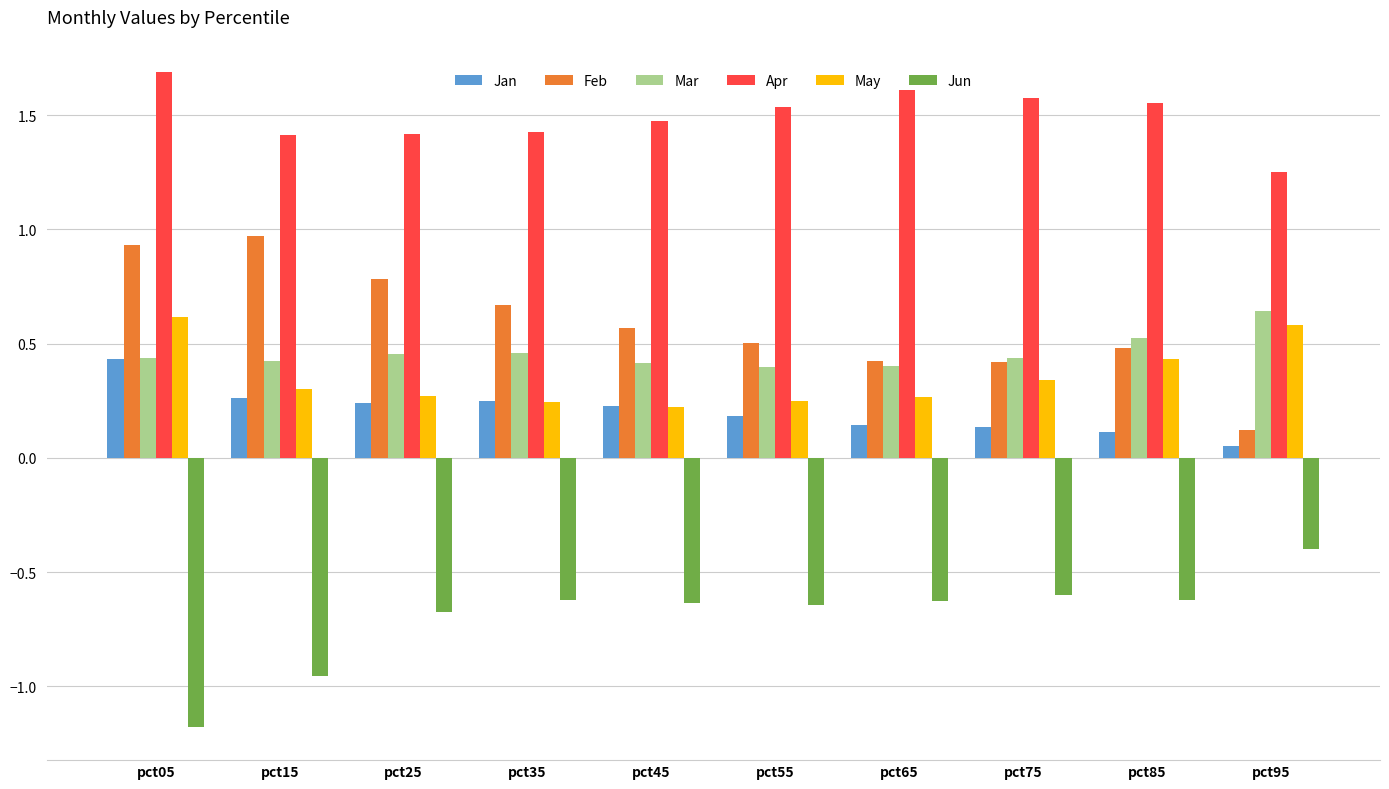

The Feb series shows 0.5 at pct85. True or false?

True